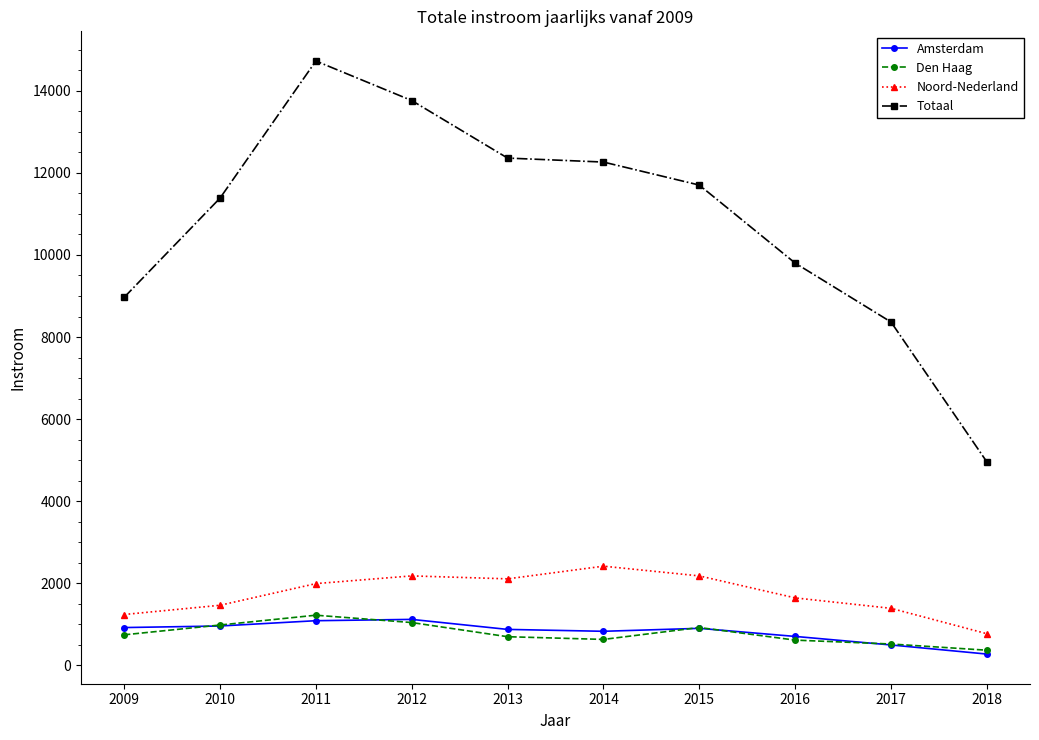

What is the difference between the Noord-Nederland values at 2017 and 2011?

602